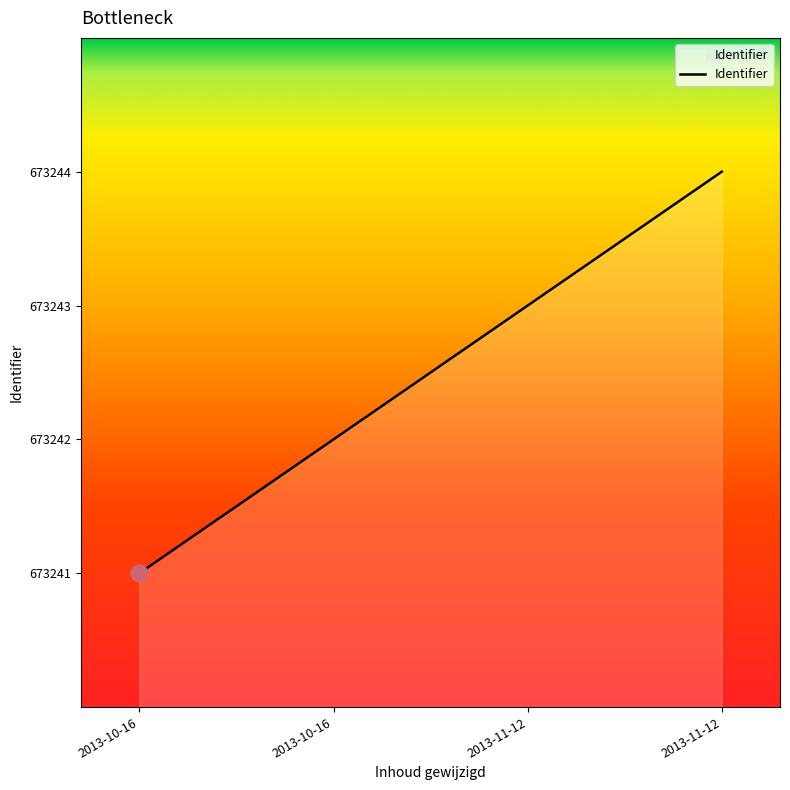

Rank the categories by value from lowest to highest.

2013-10-16, 2013-10-16, 2013-11-12, 2013-11-12